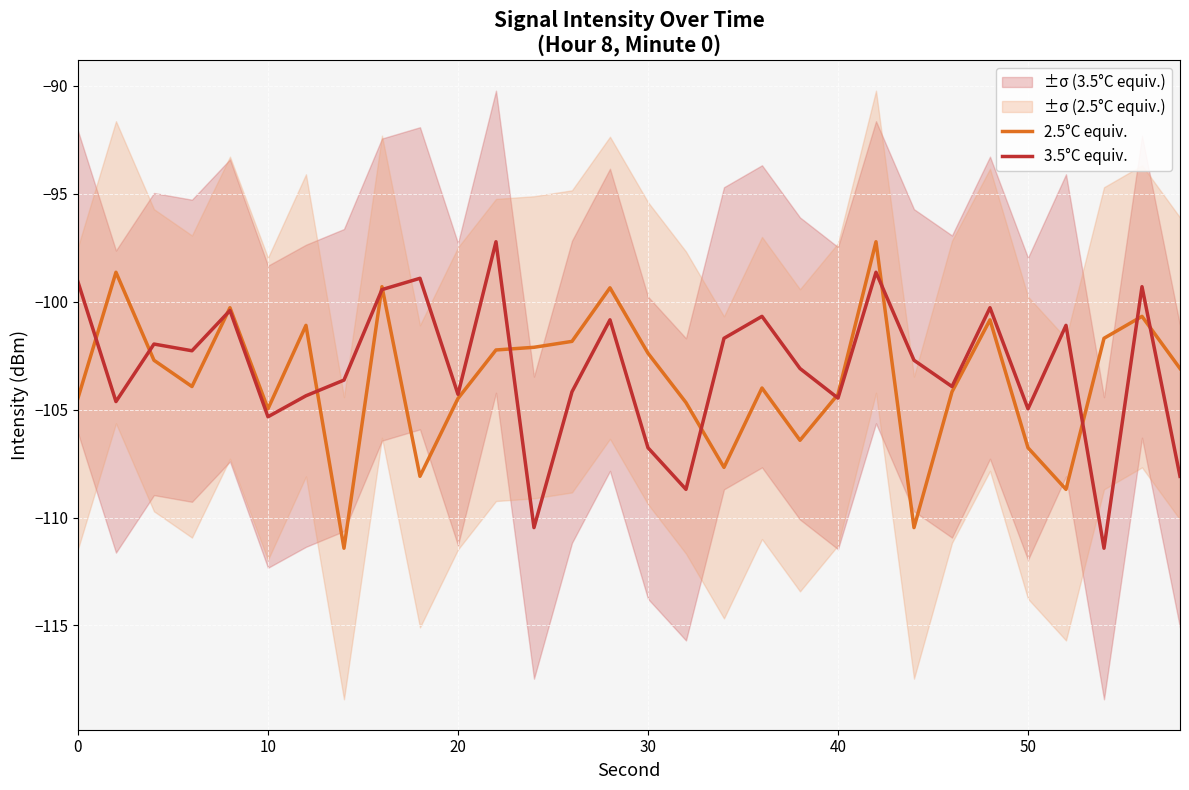

What is the lowest value of the 3.5°C equiv. series?

-111.4